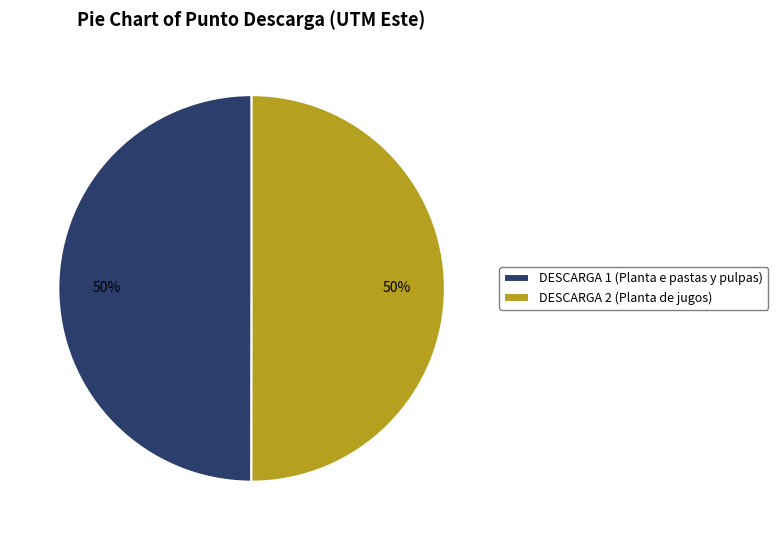

Is the sum of DESCARGA 1 (Planta e pastas y pulpas) and DESCARGA 2 (Planta de jugos) greater than half?

Yes